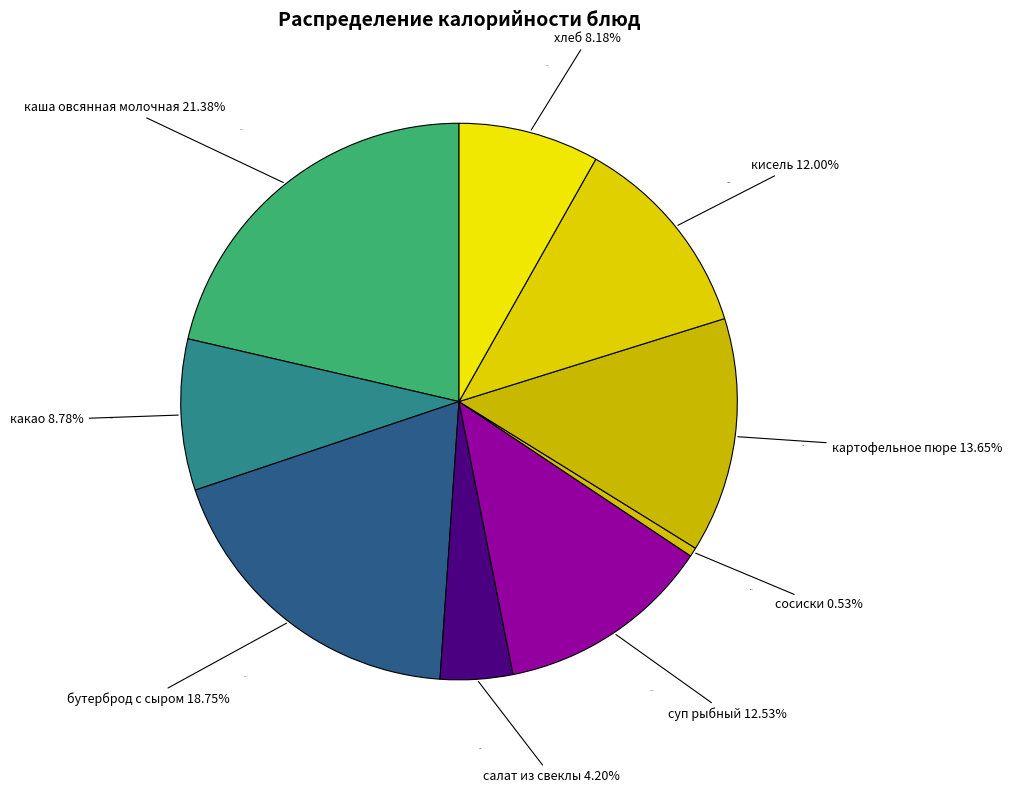

To the nearest percent, what is the difference between the largest and smallest slice percentages?

21%